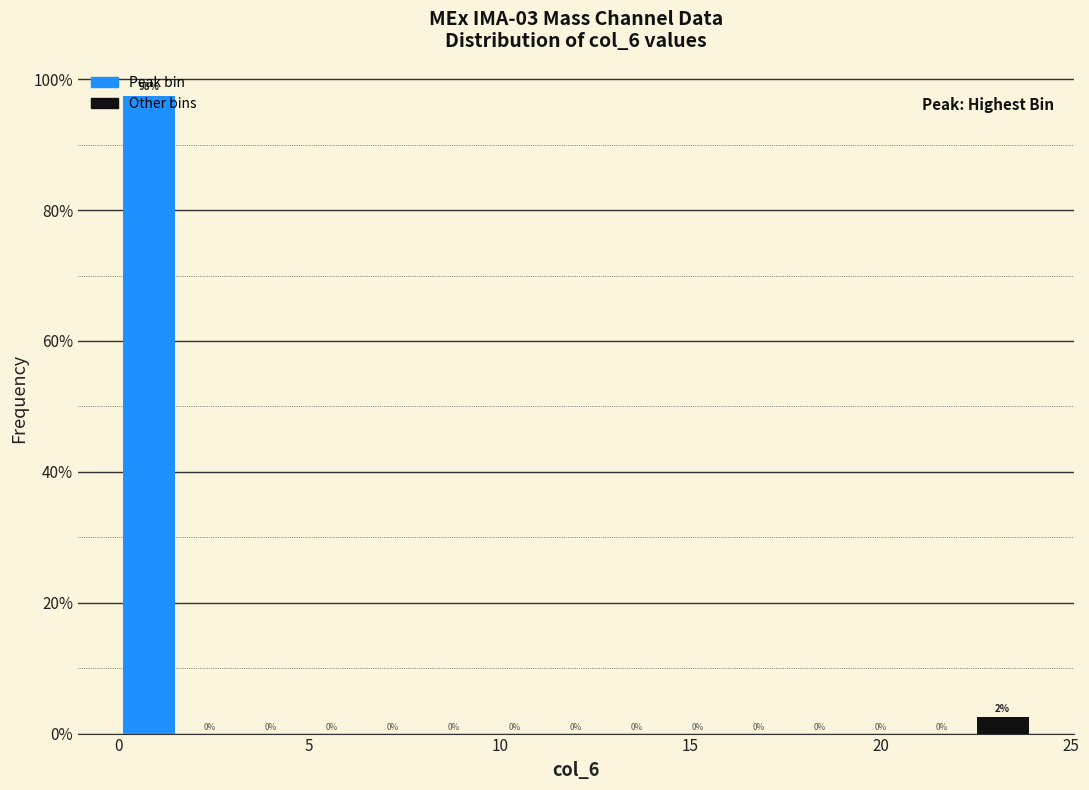

Read against the x-axis, roughly where is the centre of the tallest bar?

1.0